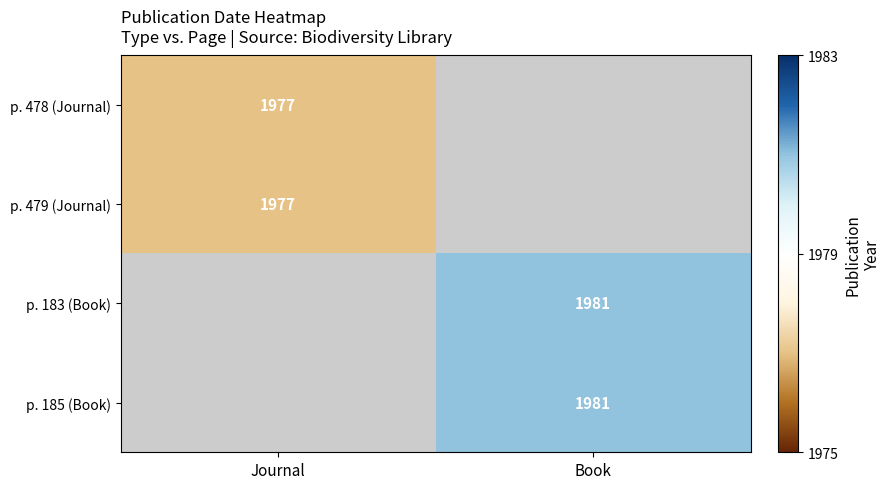

Is it true that p. 478 (Journal) equals 3122 at Journal?

False